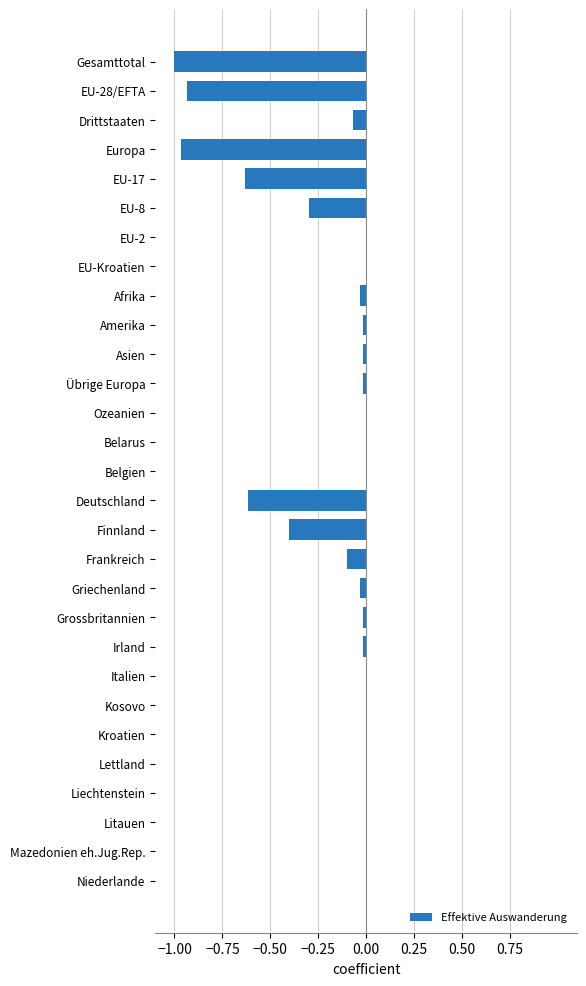

The chart shows a value of -0.6 at Europa. True or false?

False